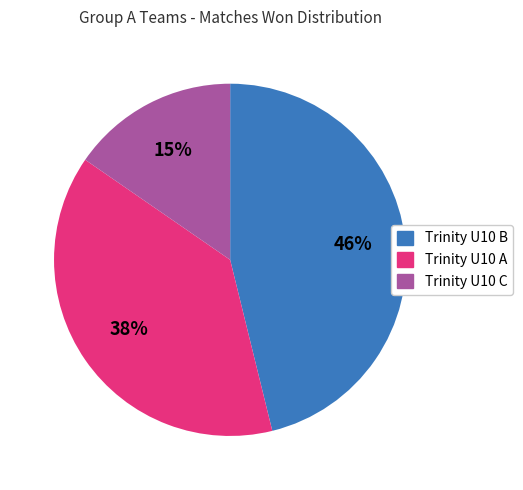

Do Trinity U10 C and Trinity U10 B together represent more than half of the pie?

Yes